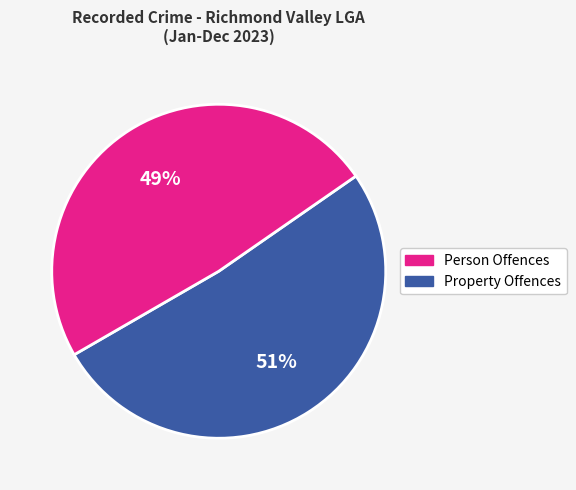

How many segments does this pie chart have?

2